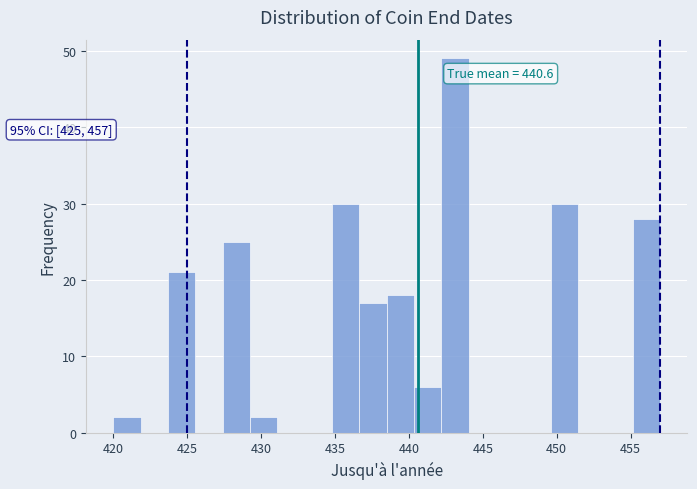

Around what value on the x-axis is the tallest bar? Give the approximate position of its centre, as read against the axis.

443.0